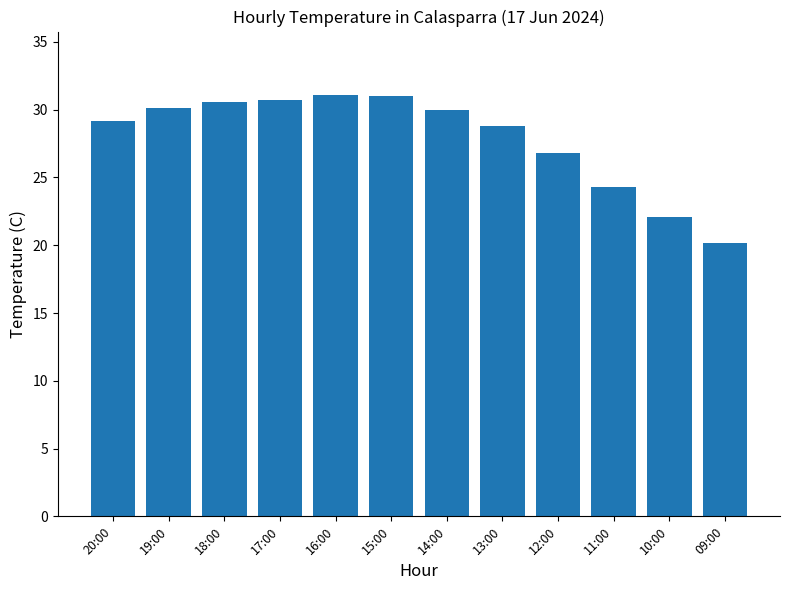

What is the smallest value displayed?

20.2